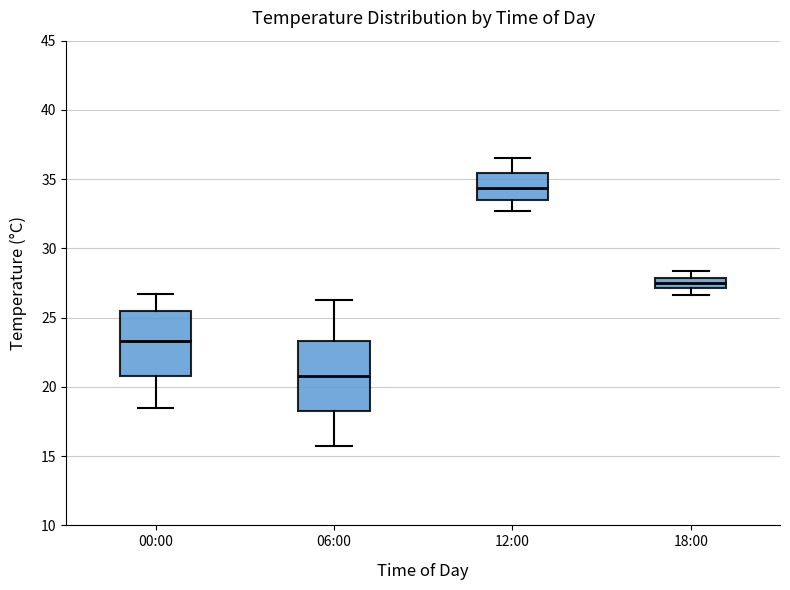

Where is the lower edge of the box for 18:00 on the y-axis? The values are not printed on the chart, so give them approximately, as read against the axis.

27.0